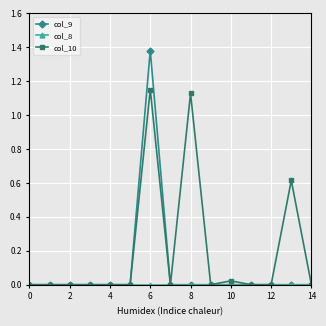

Which series has the largest total across all categories?

col_10